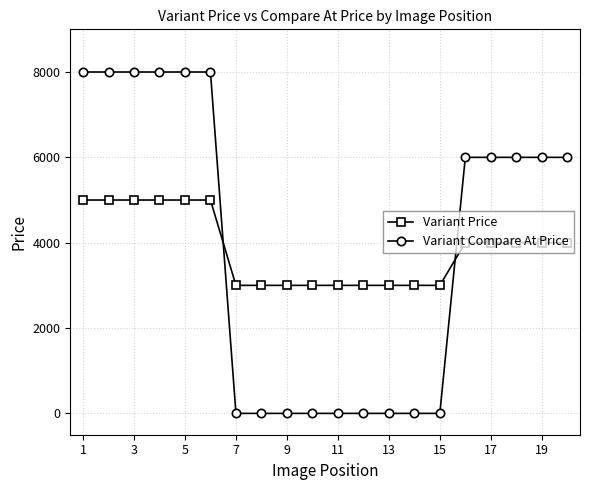

Which series has the largest range (max minus min)?

Variant Compare At Price